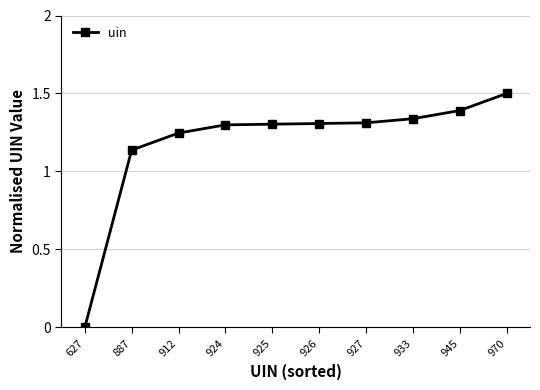

What is the difference between the maximum and minimum values?

1.5